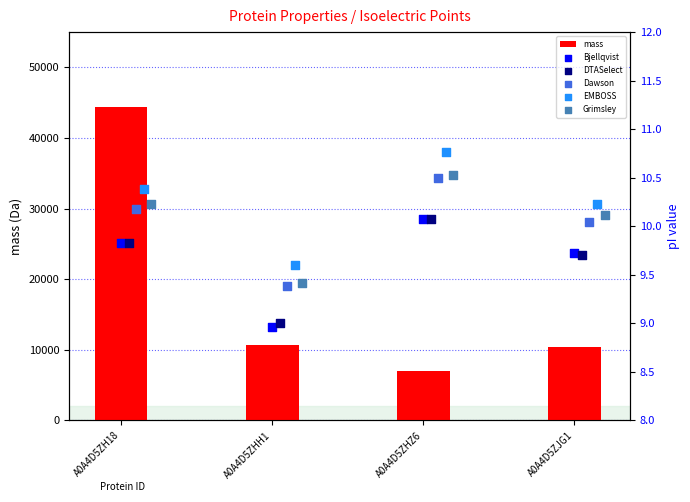

Which series reaches the minimum Y coordinate?

Bjellqvist